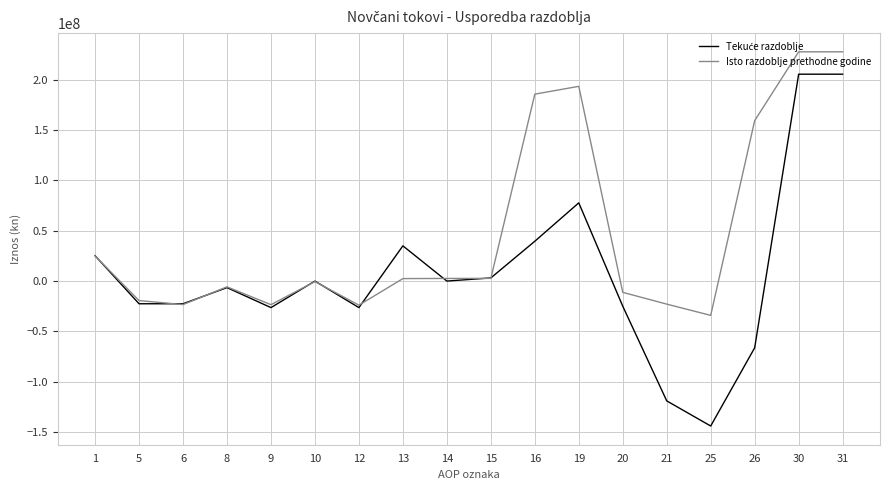

What is the approximate value of Isto razdoblje prethodne godine at 25, to the nearest 10?

-34089980